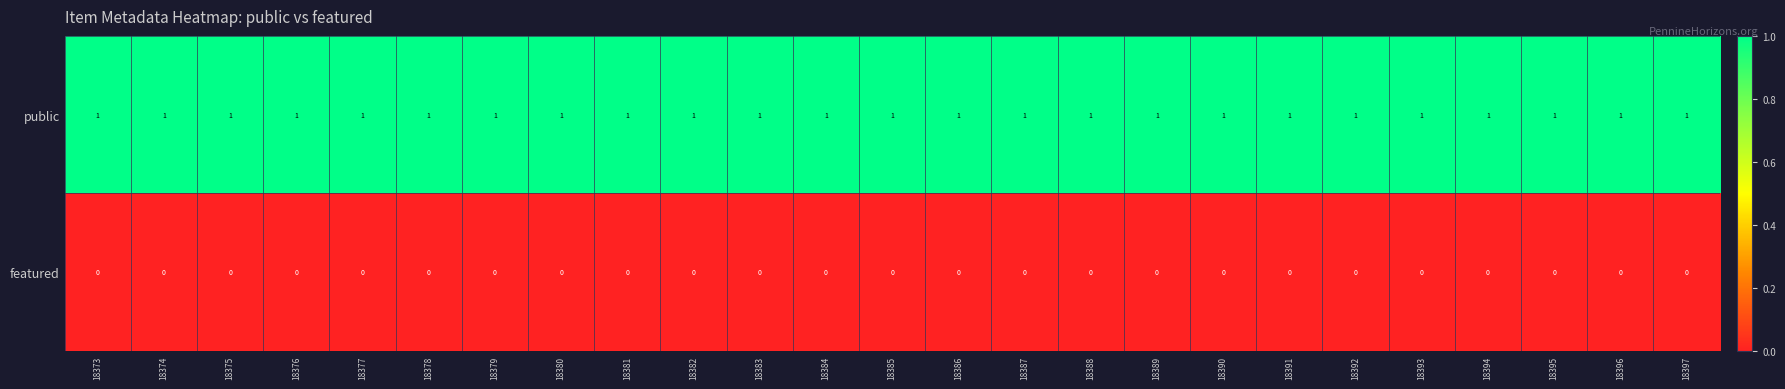

Which series has the largest total across all categories?

public